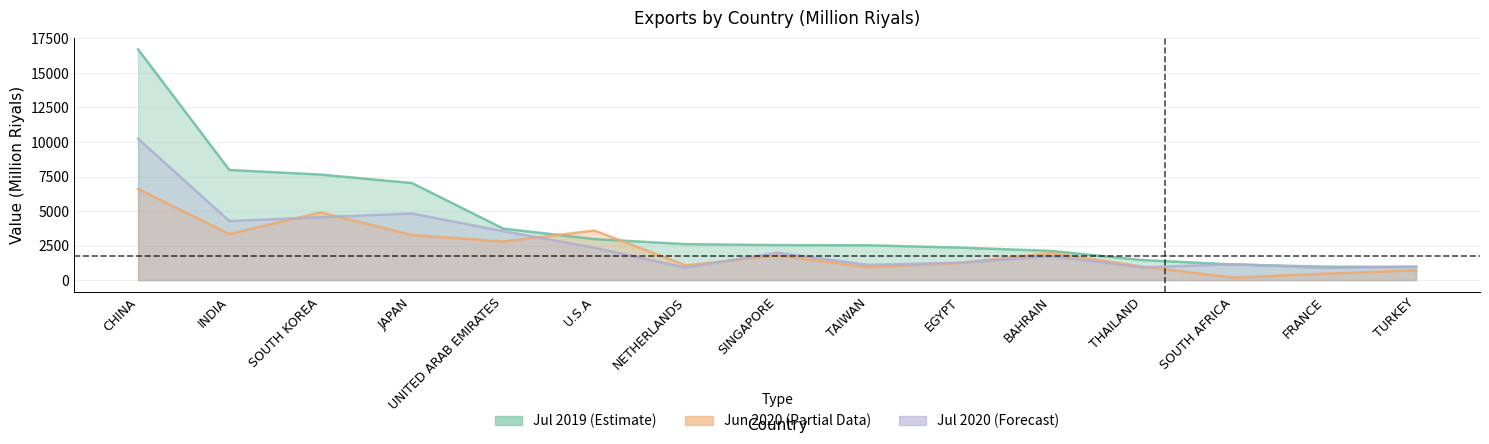

What is the value of the Jul 2020 point at the 7th from the left?

899.3